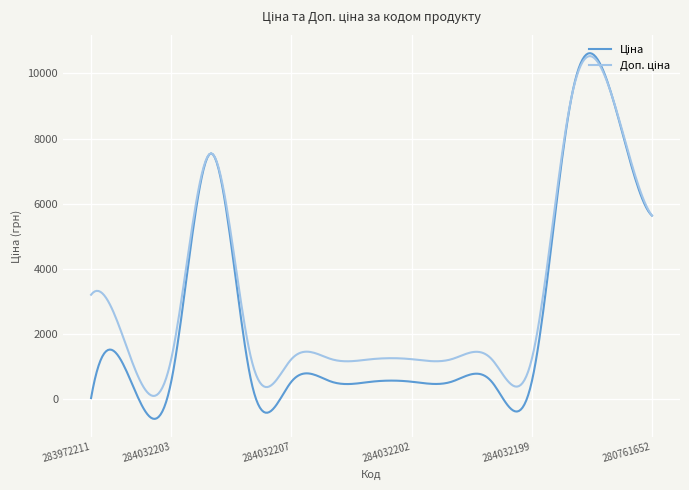

What is the minimum value shown in the chart?

-606.0